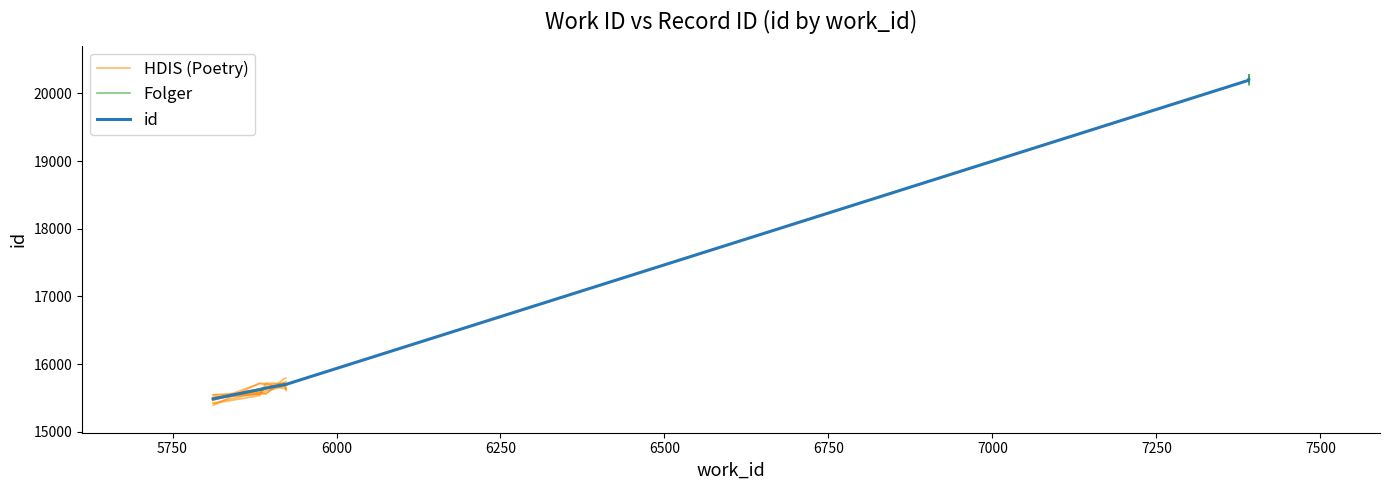

What is the minimum value shown in the chart?

15487